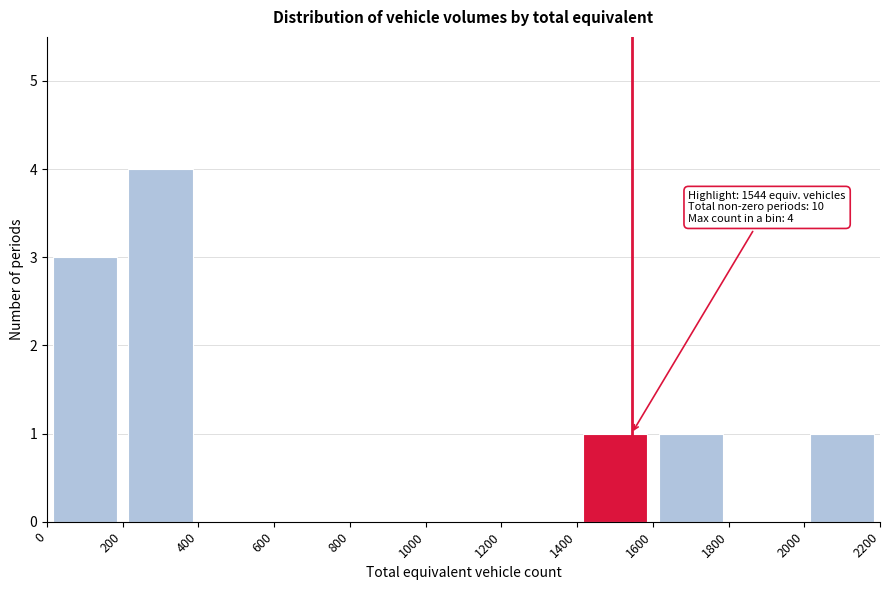

Over which range of the x-axis is the bar tallest?

200 to 400